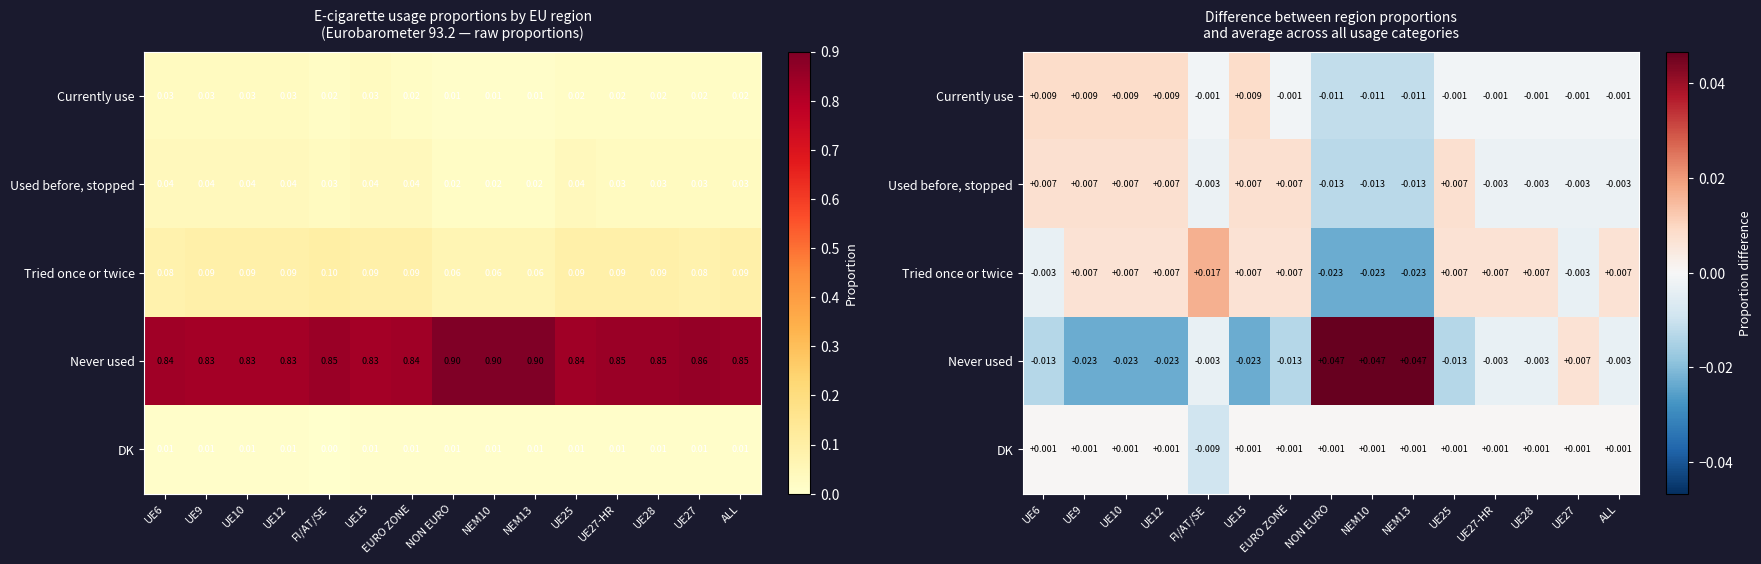

At which label is Tried once or twice closest to 0?

UE6